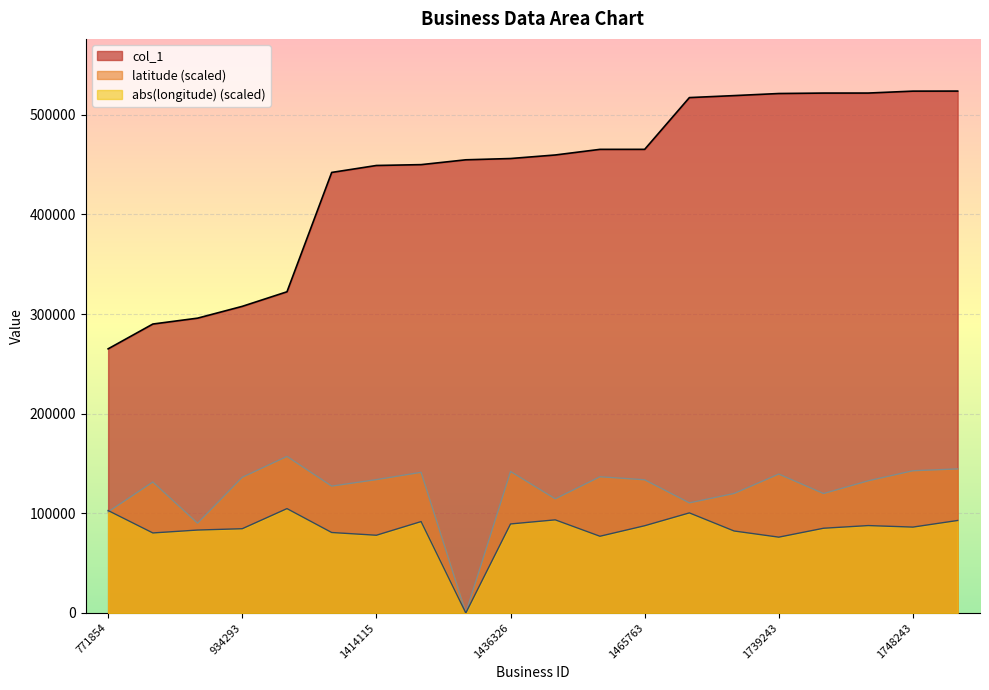

Where is longitude nearest to the value 52382?

1739243